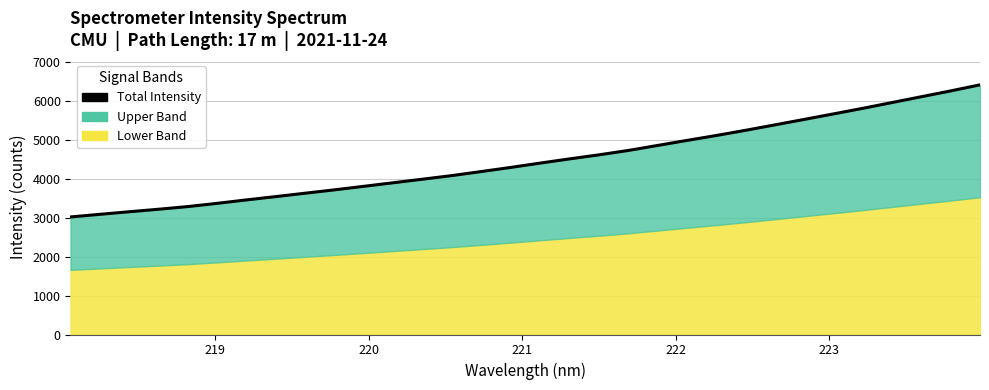

True or false: there are more than 2 points higher than both neighbors.

False